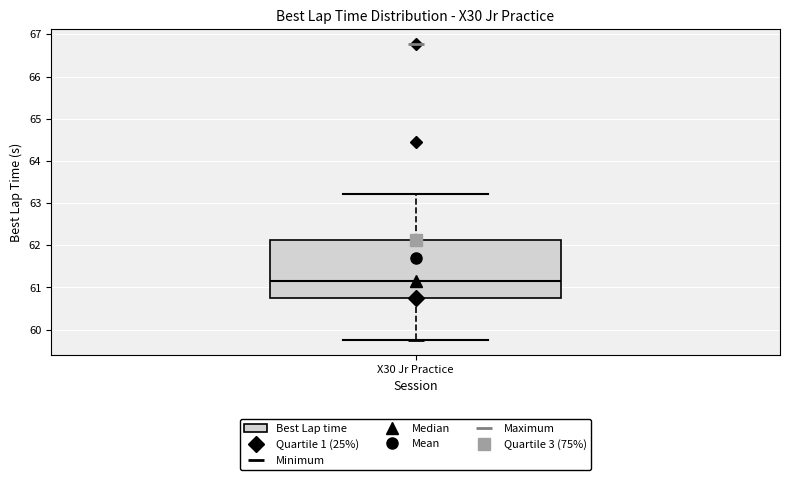

Where does the lower whisker of the box for X30 Jr Practice end on the y-axis? The values are not printed on the chart, so give them approximately, as read against the axis.

59.8